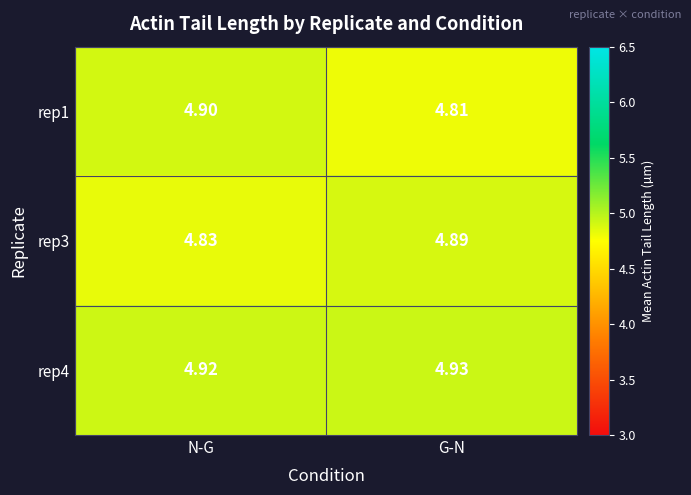

At which label is rep3 closest to 4?

N-G